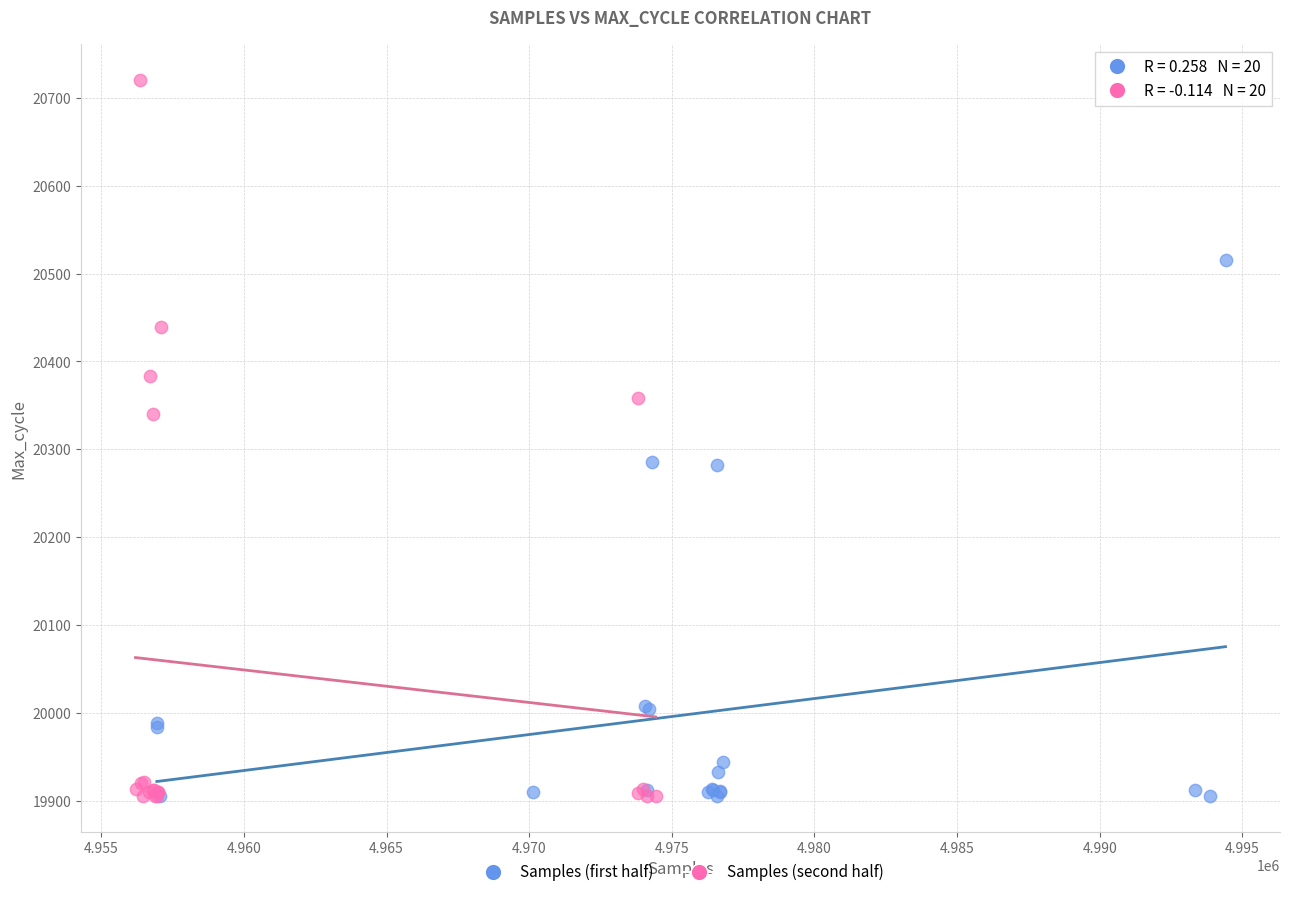

Which series has the widest spread of Y values?

Samples (second half)